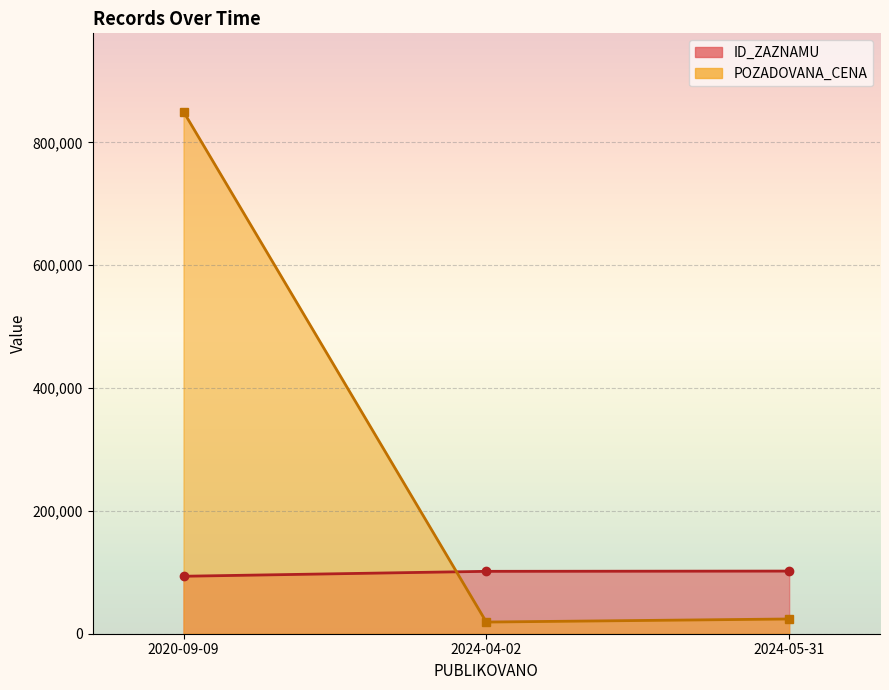

What is the minimum value shown in the chart?

19000